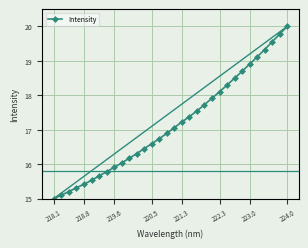

What is the difference between the second highest and second lowest values?

4.7